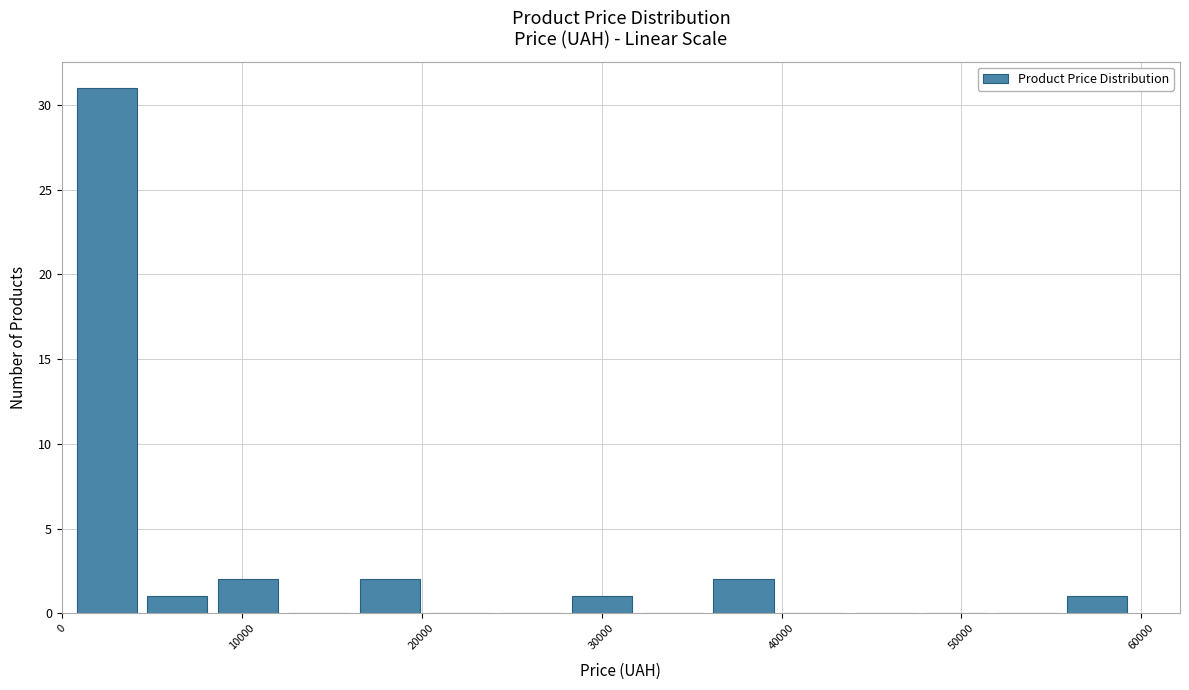

Read against the x-axis, roughly where is the centre of the tallest bar?

2000